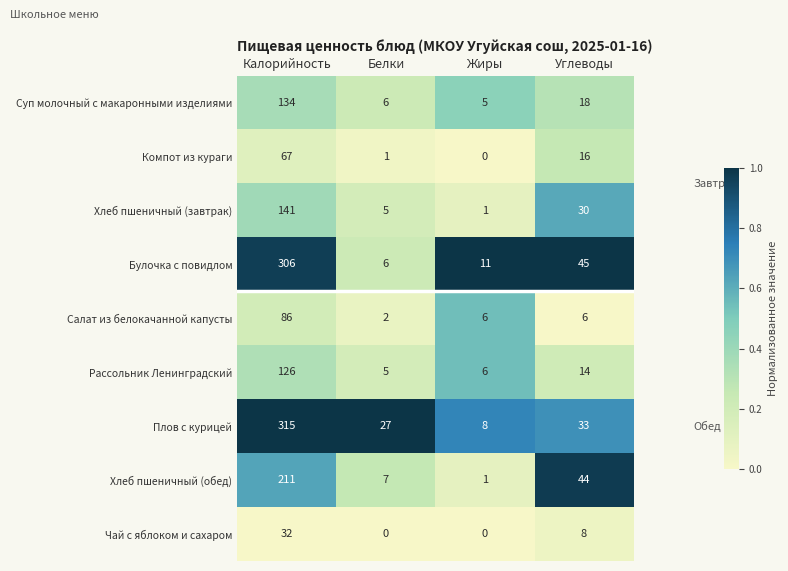

What is the difference between the highest and lowest values at Калорийность?

283